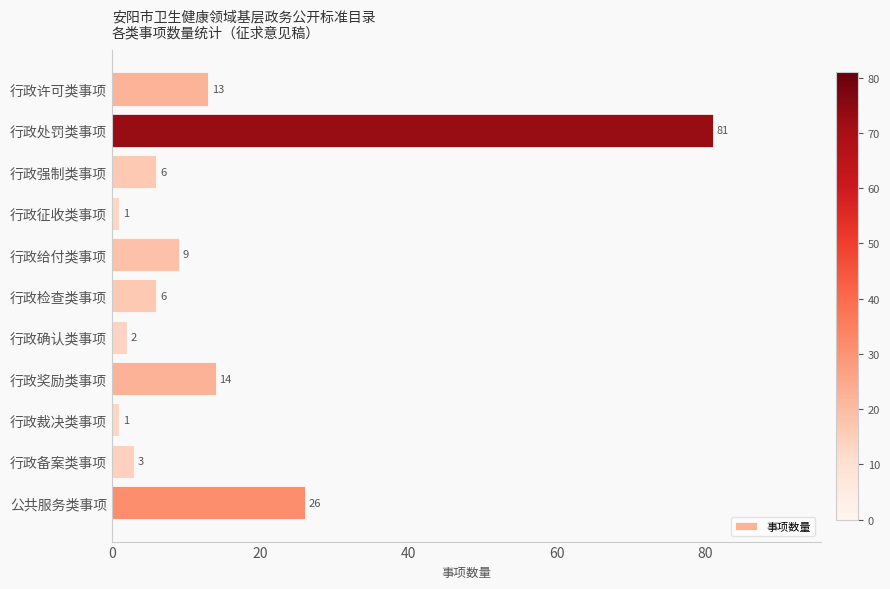

Reading top to bottom, transcribe all the data shown in this chart.

13	81	6	1	9	6	2	14	1	3	26